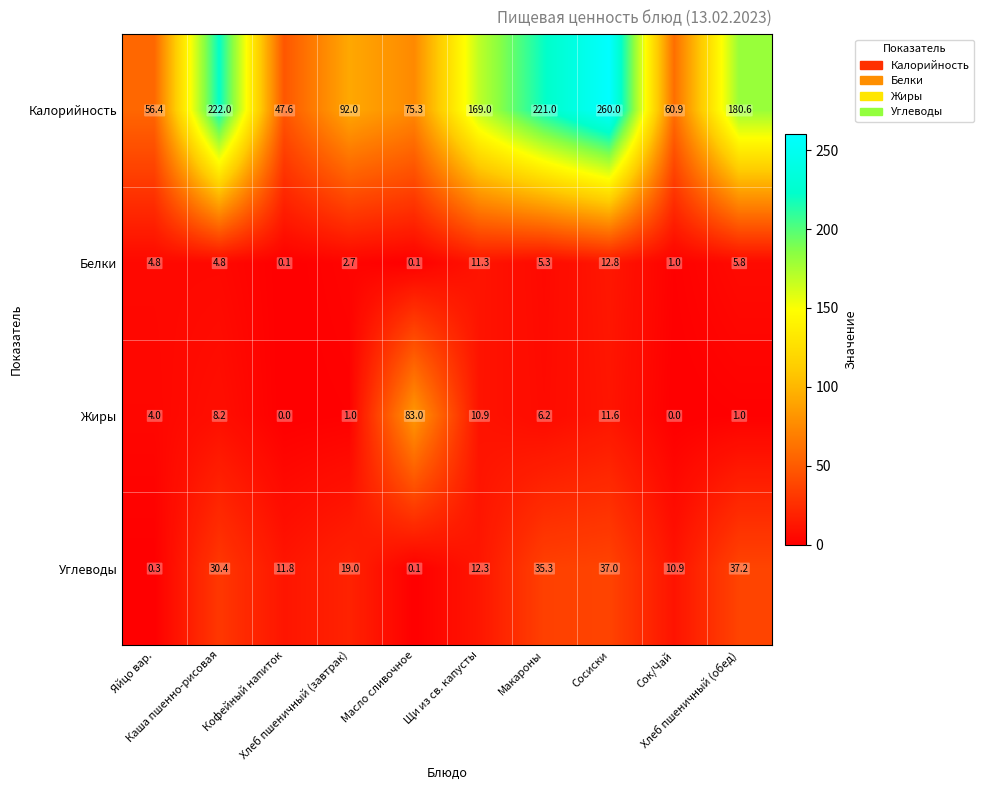

What is the highest value of the Белки series?

12.8